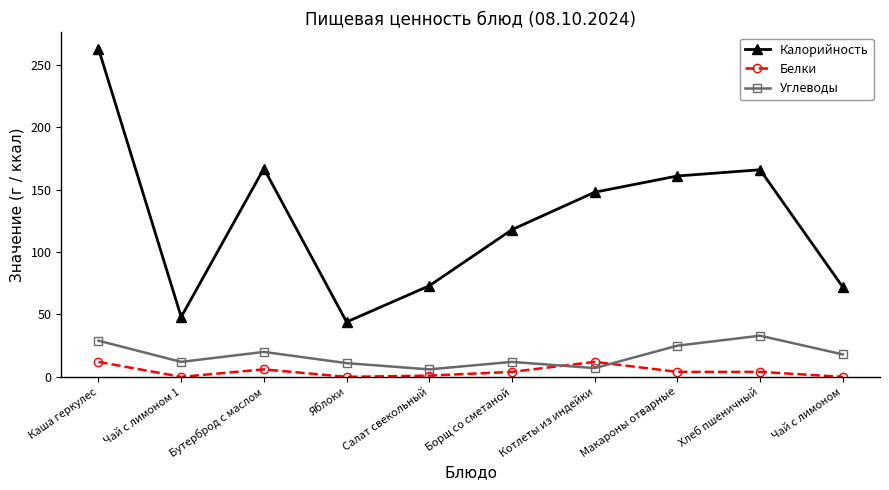

Which label corresponds to the largest value in the chart?

Каша геркулес